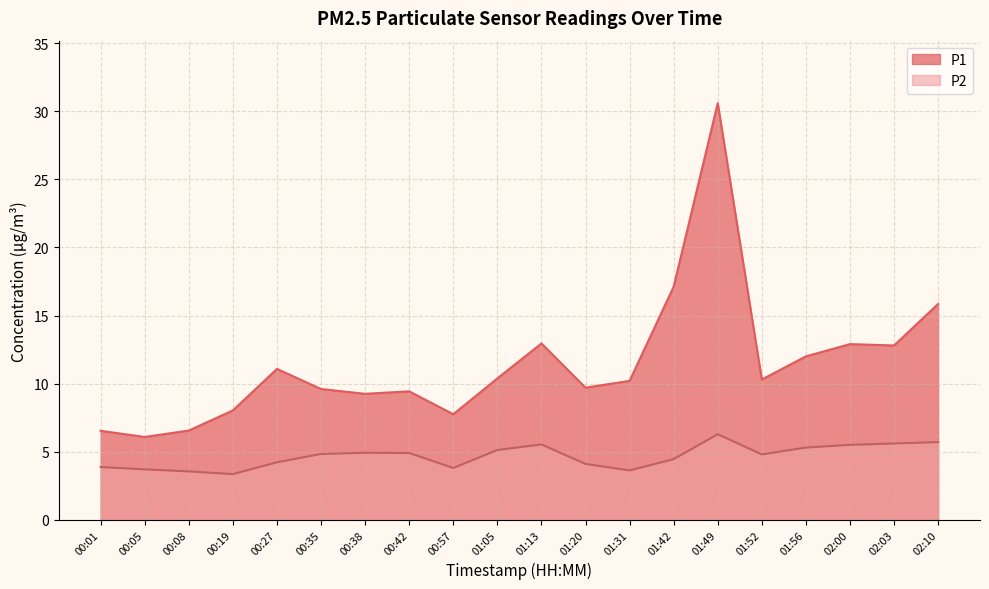

True or false: P1 and P2 cross at least once.

False